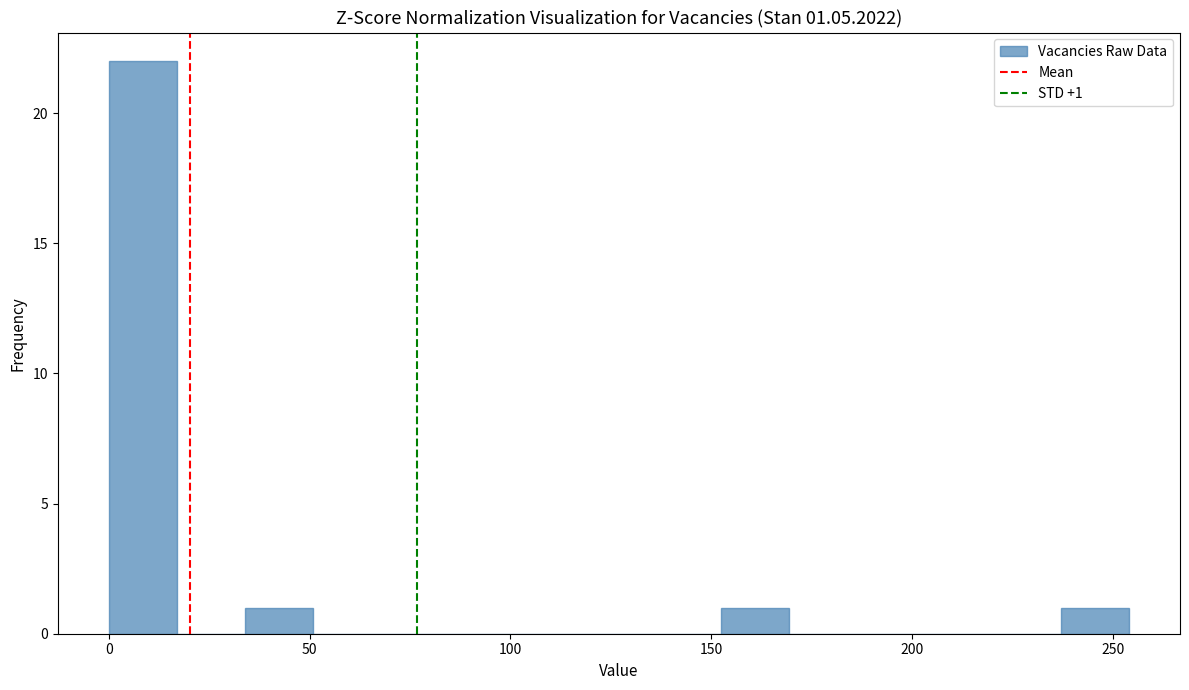

Read against the x-axis, roughly where is the centre of the tallest bar?

10